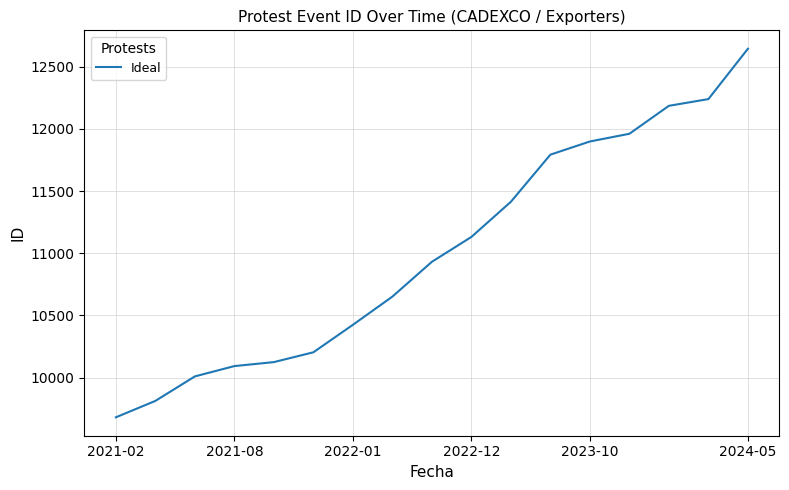

What is the sum of all values?

187195